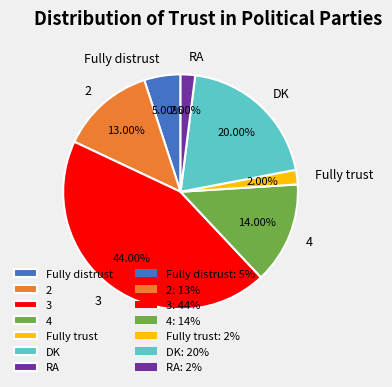

What portion of the pie excludes 2?

87.0%